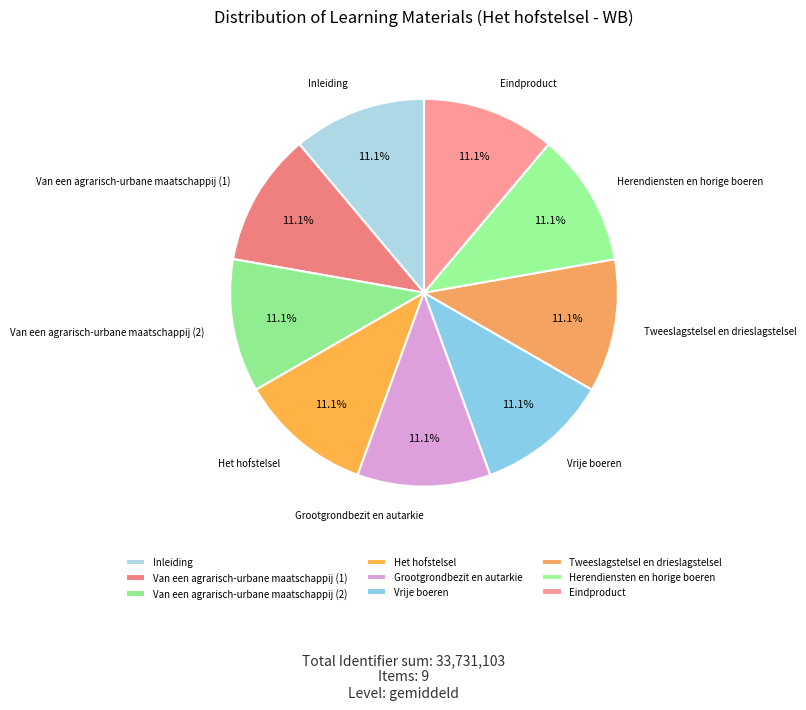

Is there any slice that represents more than half of the pie?

No